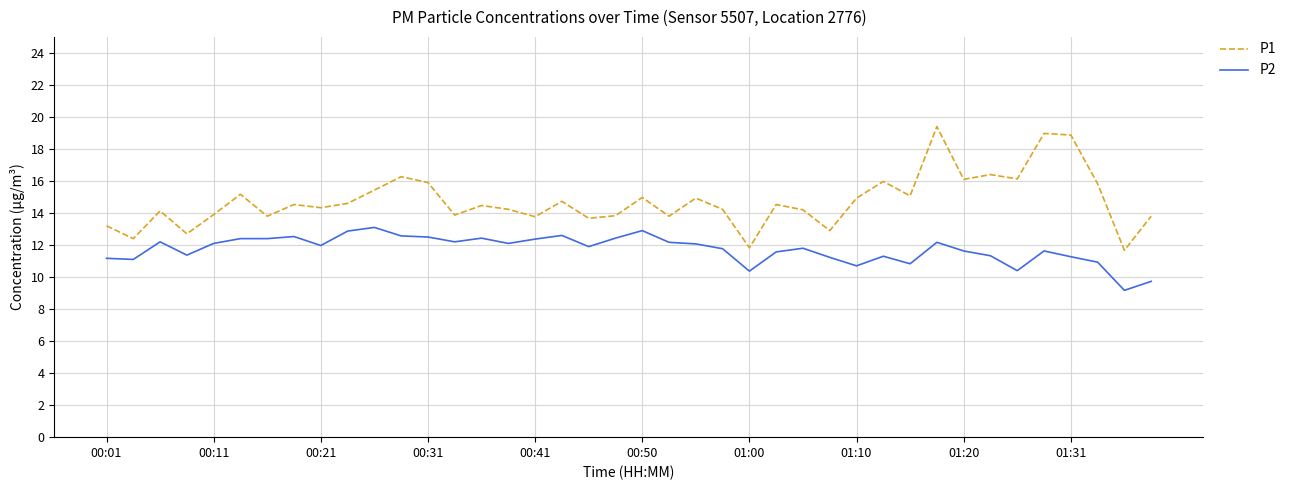

Which series has the largest range (max minus min)?

P1